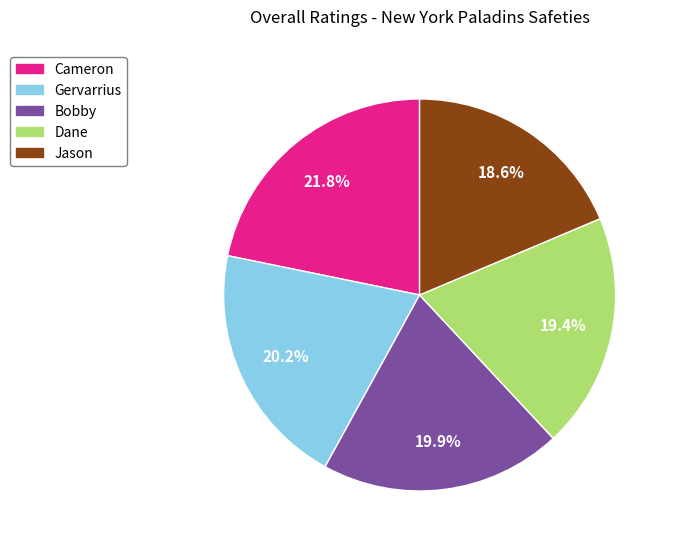

Which slice is the smallest?

Jason